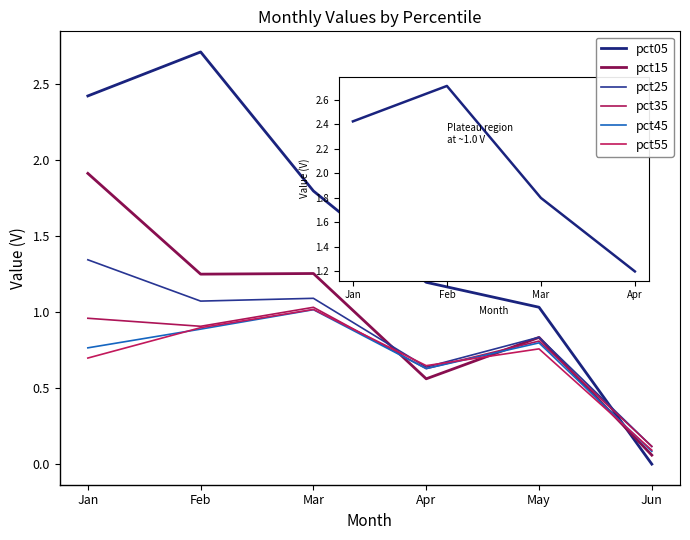

After their last crossing, which series has the higher values: pct25 or pct05?

pct25